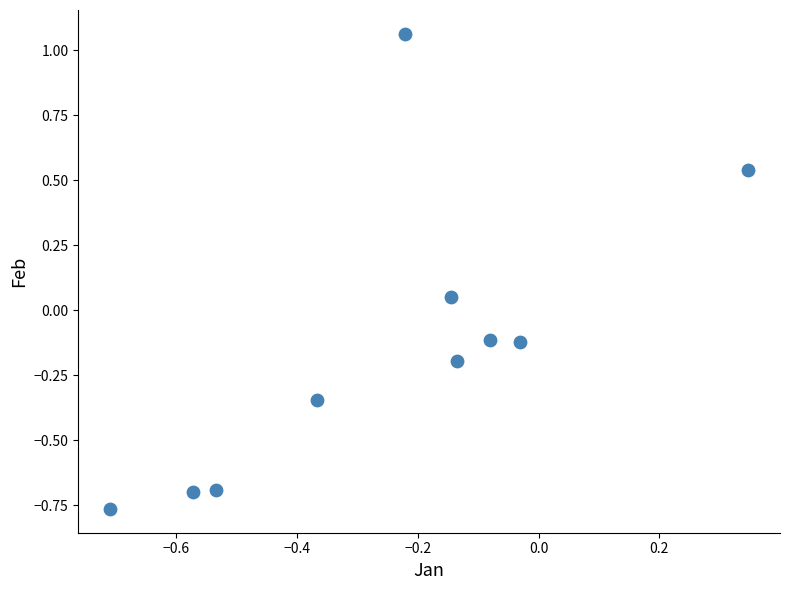

What is the range of Y values (max minus min)?

1.8